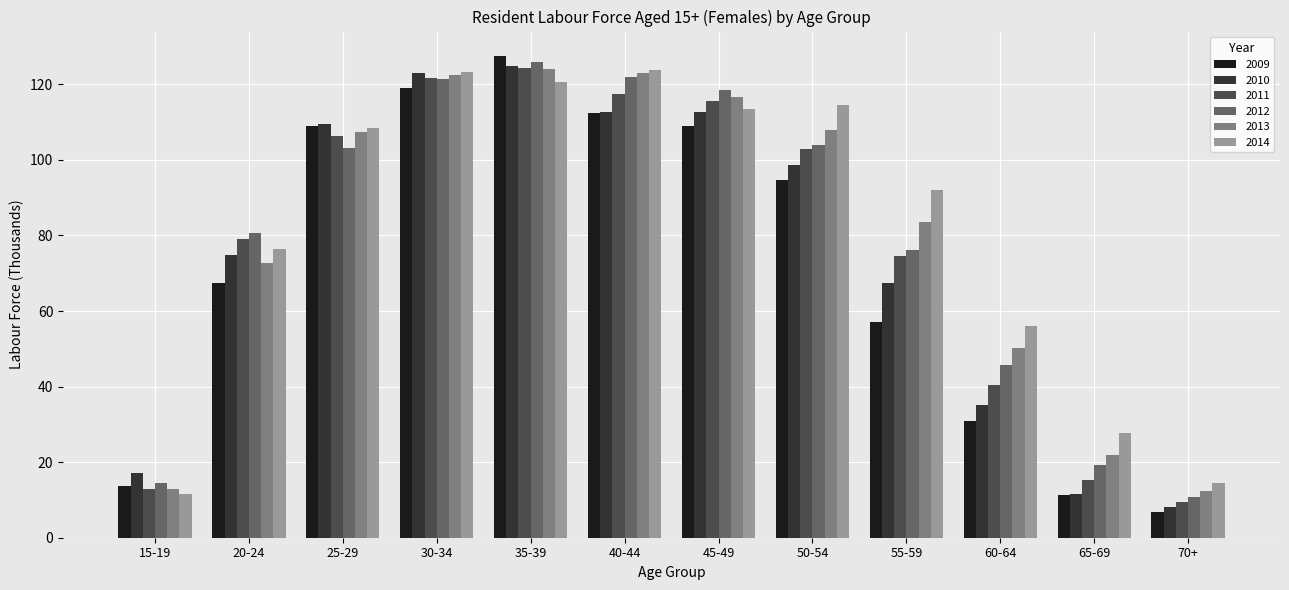

At how many categories does at least one series exceed 62?

8